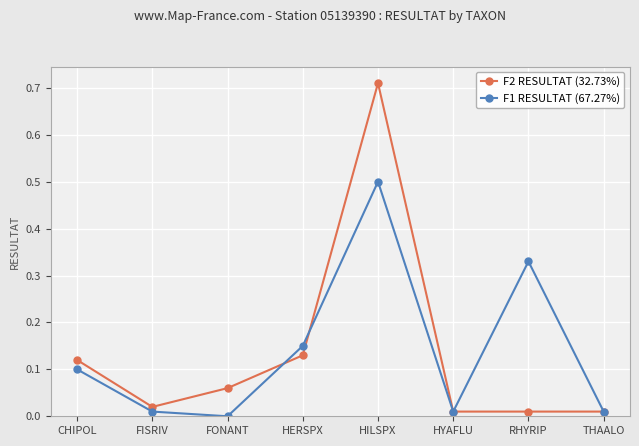

At which category is the sum across all series the highest?

HILSPX